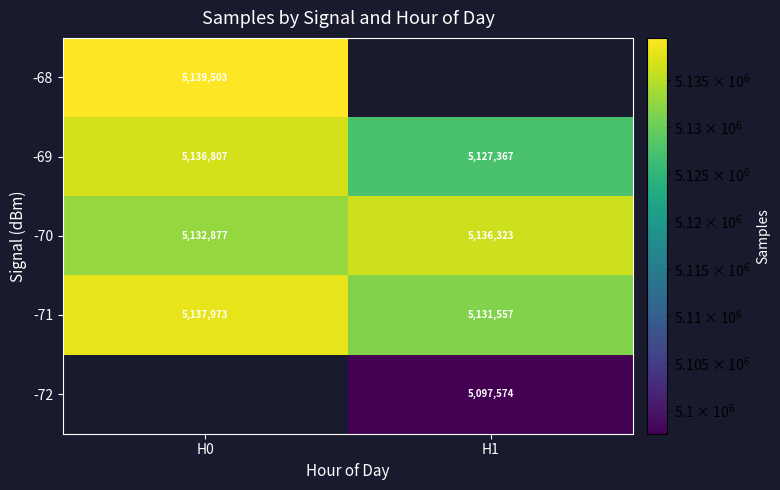

Where is -70 nearest to the value 5134600?

H0